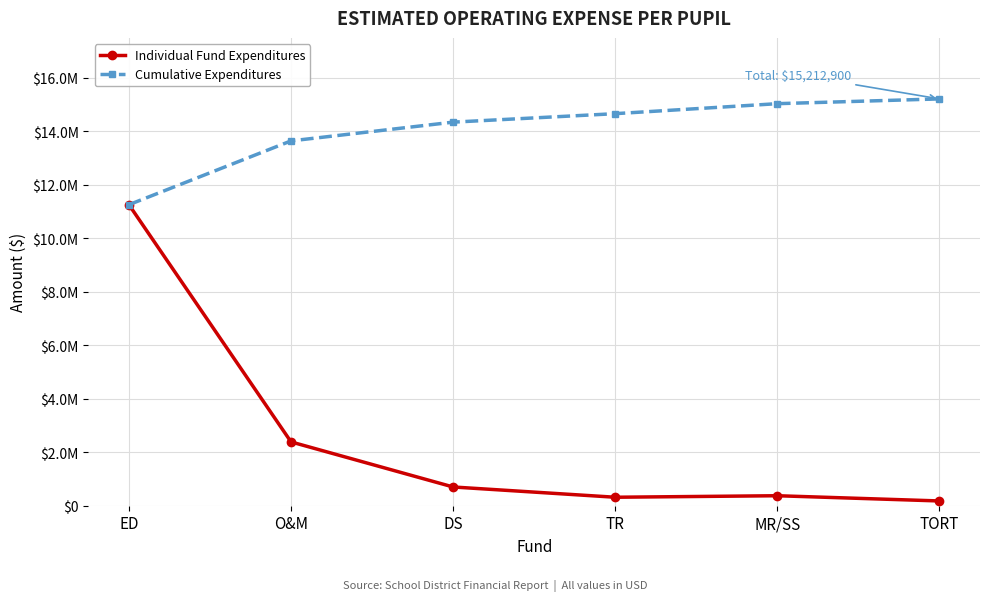

Where does the Cumulative Expenditures series first go above 14661159?

MR/SS